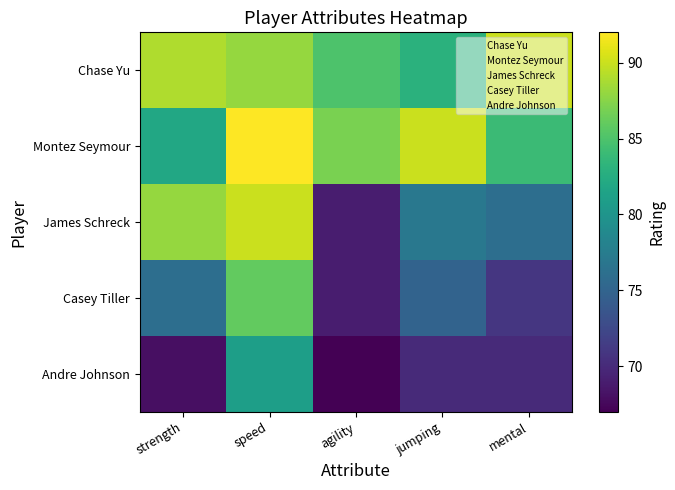

Rank the series at agility from highest to lowest value.

Montez Seymour, Chase Yu, James Schreck, Casey Tiller, Andre Johnson